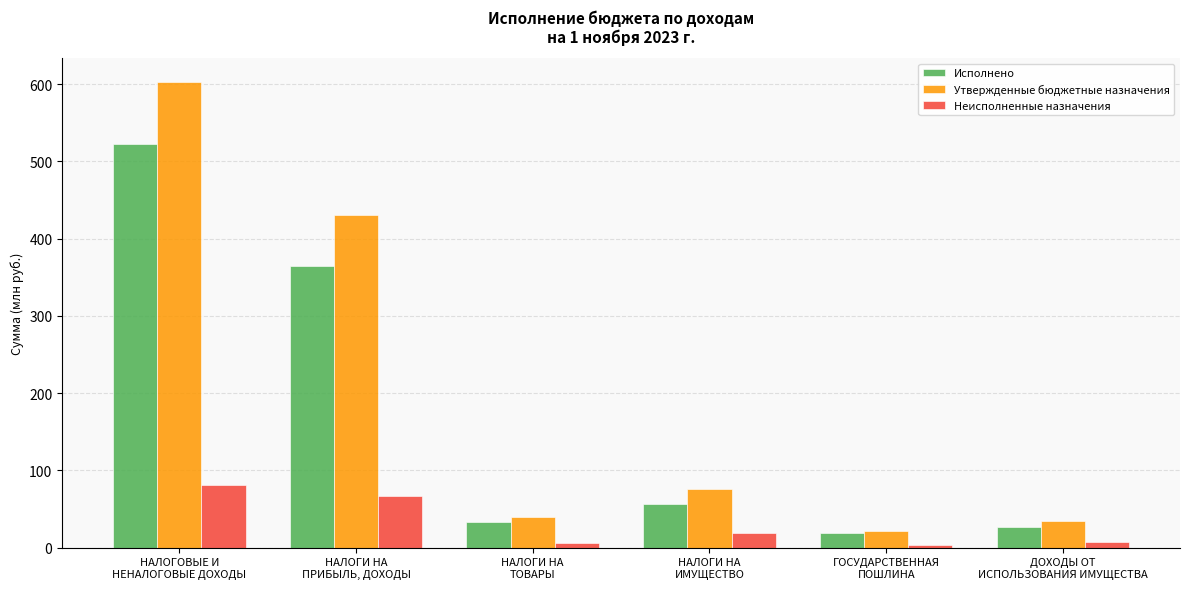

Which series has the widest spread of values?

Утвержденные бюджетные назначения